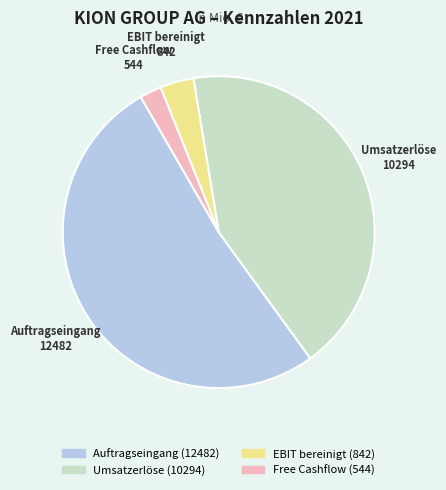

Is there any slice that represents more than half of the pie?

Yes